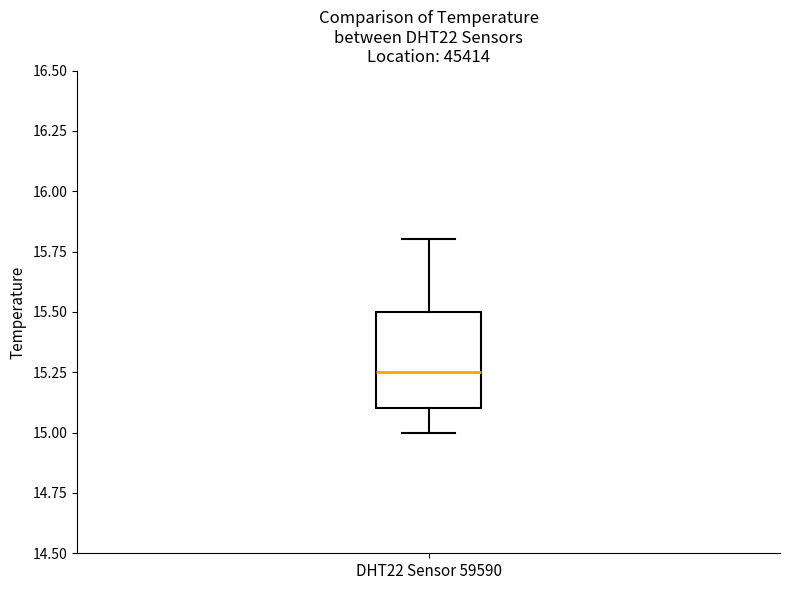

Where is the lower edge of the box for DHT22 Sensor 59590 on the y-axis? The values are not printed on the chart, so give them approximately, as read against the axis.

15.10